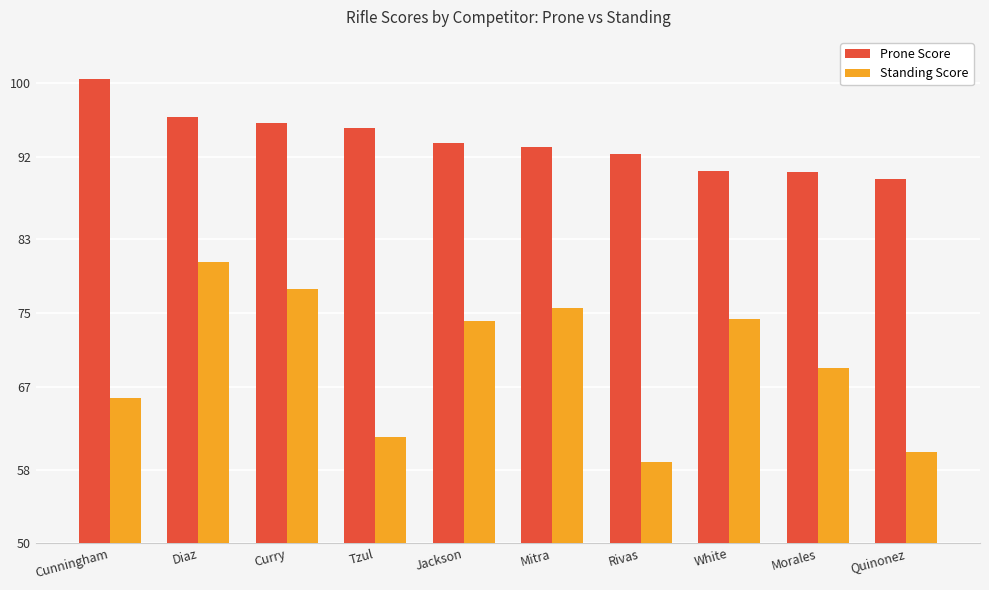

What is the value of the Standing Score bar at the 1st from the left?

65.8